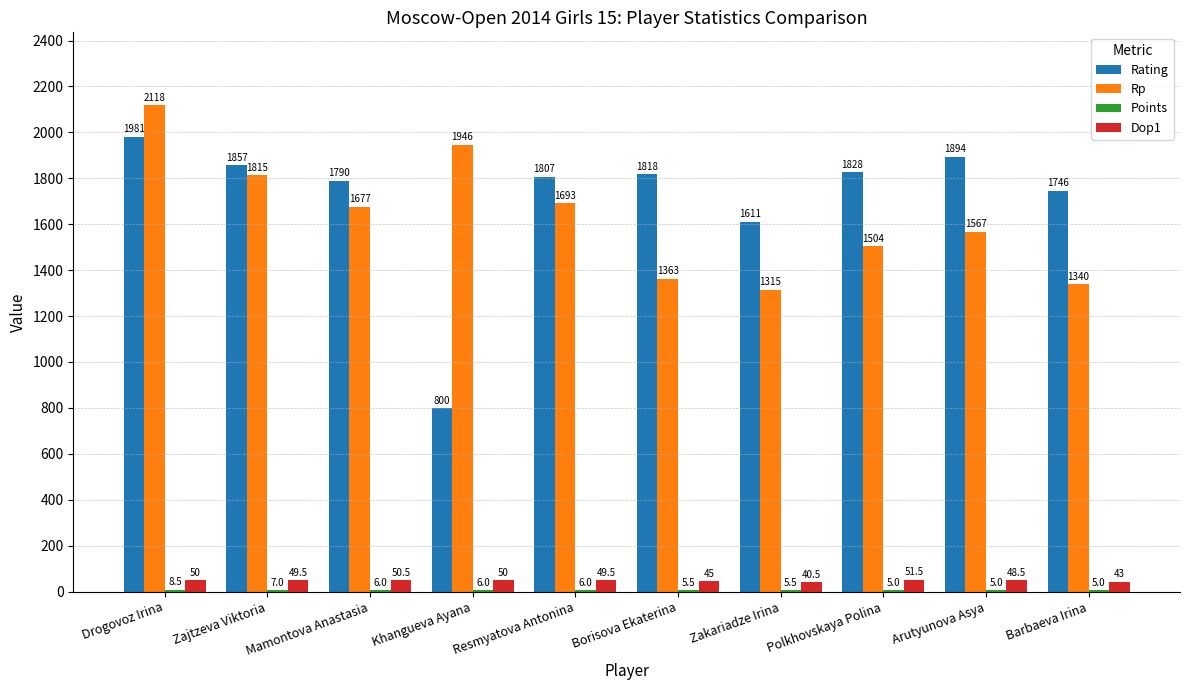

What is the sum of the Rp values at Mamontova Anastasia and Arutyunova Asya?

3244.0